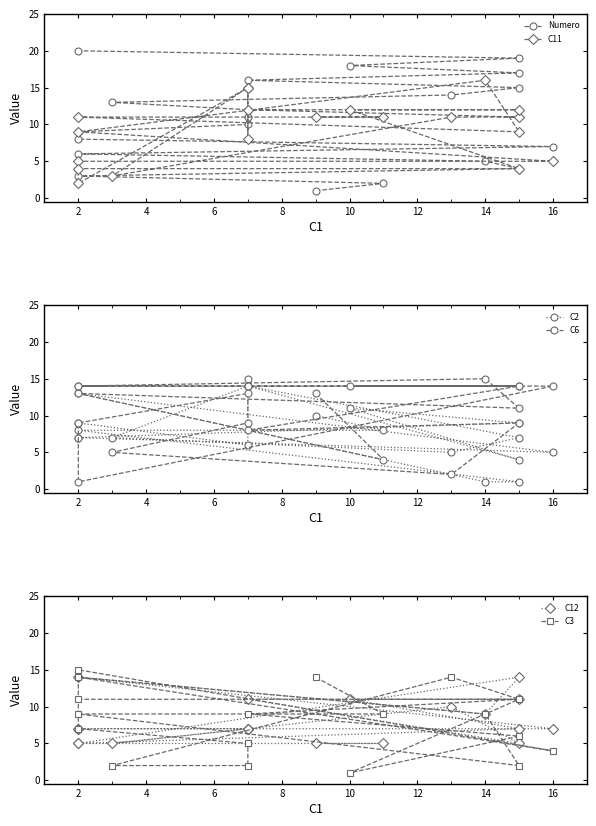

How many times do C11 and C3 cross each other?

7